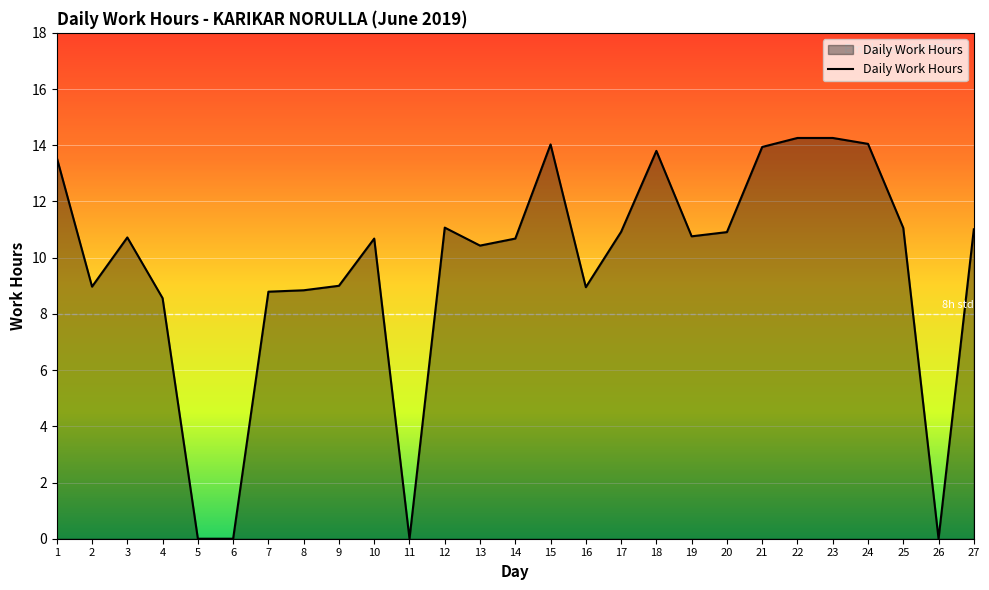

What is the maximum value shown in the chart?

14.3